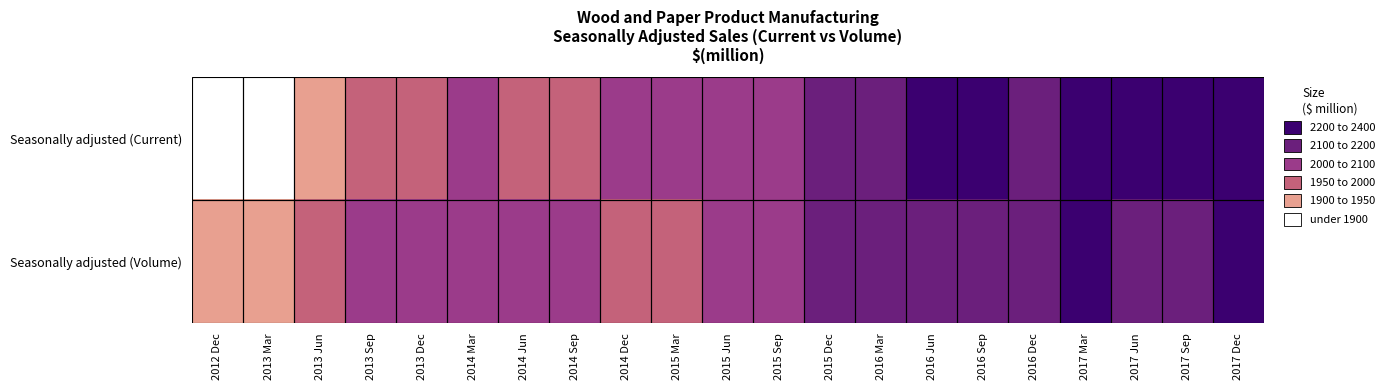

Reading left to right, extract all data points from this chart.

Seasonally adjusted (Current): 2012 Dec=1895	2013 Mar=1899	2013 Jun=1934	2013 Sep=1987	2013 Dec=1990	2014 Mar=2012	2014 Jun=1979	2014 Sep=1984	2014 Dec=2011	2015 Mar=2028	2015 Jun=2032	2015 Sep=2095	2015 Dec=2139	2016 Mar=2165	2016 Jun=2218	2016 Sep=2204	2016 Dec=2181	2017 Mar=2232	2017 Jun=2249	2017 Sep=2272	2017 Dec=2369
Seasonally adjusted (Volume): 2012 Dec=1919	2013 Mar=1941	2013 Jun=1964	2013 Sep=2001	2013 Dec=2028	2014 Mar=2028	2014 Jun=2004	2014 Sep=2010	2014 Dec=1992	2015 Mar=1989	2015 Jun=2024	2015 Sep=2050	2015 Dec=2103	2016 Mar=2136	2016 Jun=2171	2016 Sep=2182	2016 Dec=2136	2017 Mar=2213	2017 Jun=2172	2017 Sep=2192	2017 Dec=2206